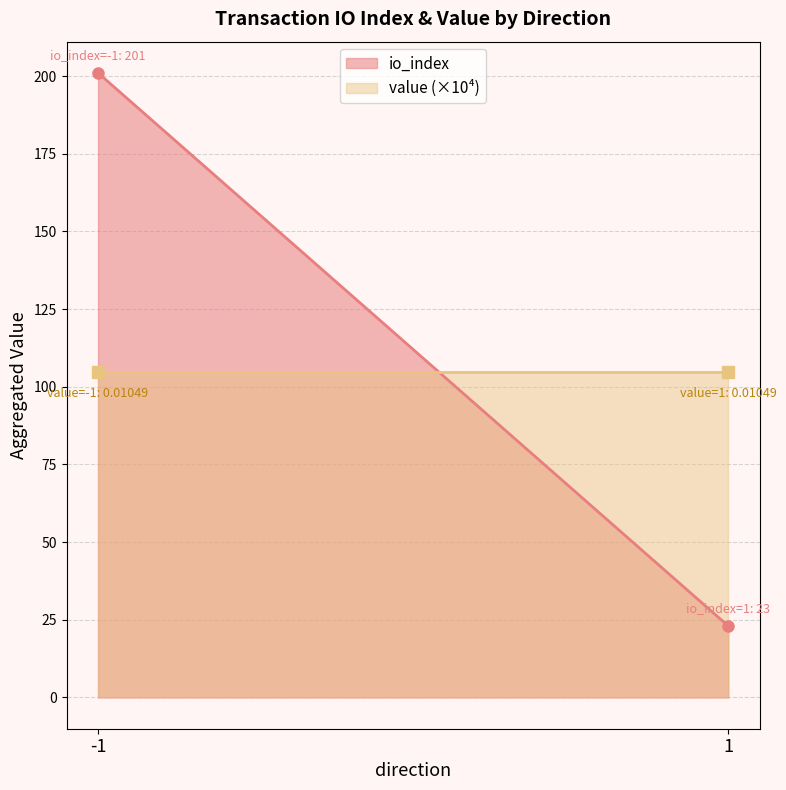

Which series changed the most between -1 and 1?

io_index